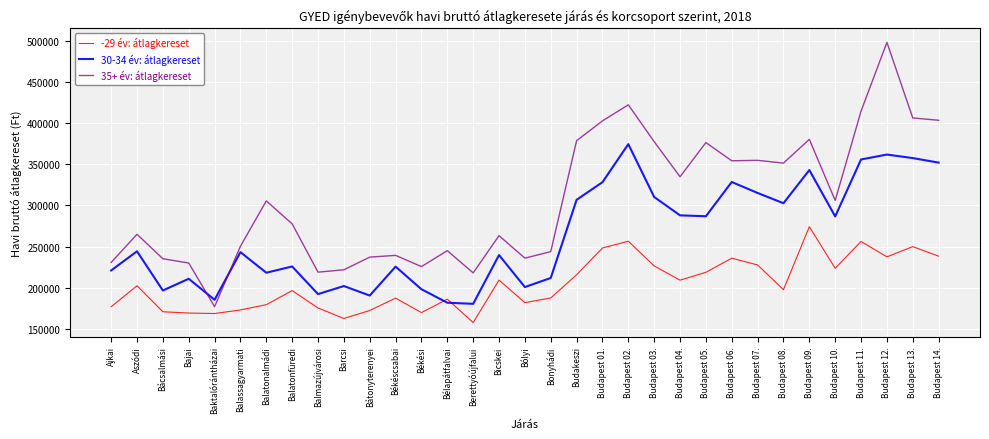

What position from the left is Bólyi?

17